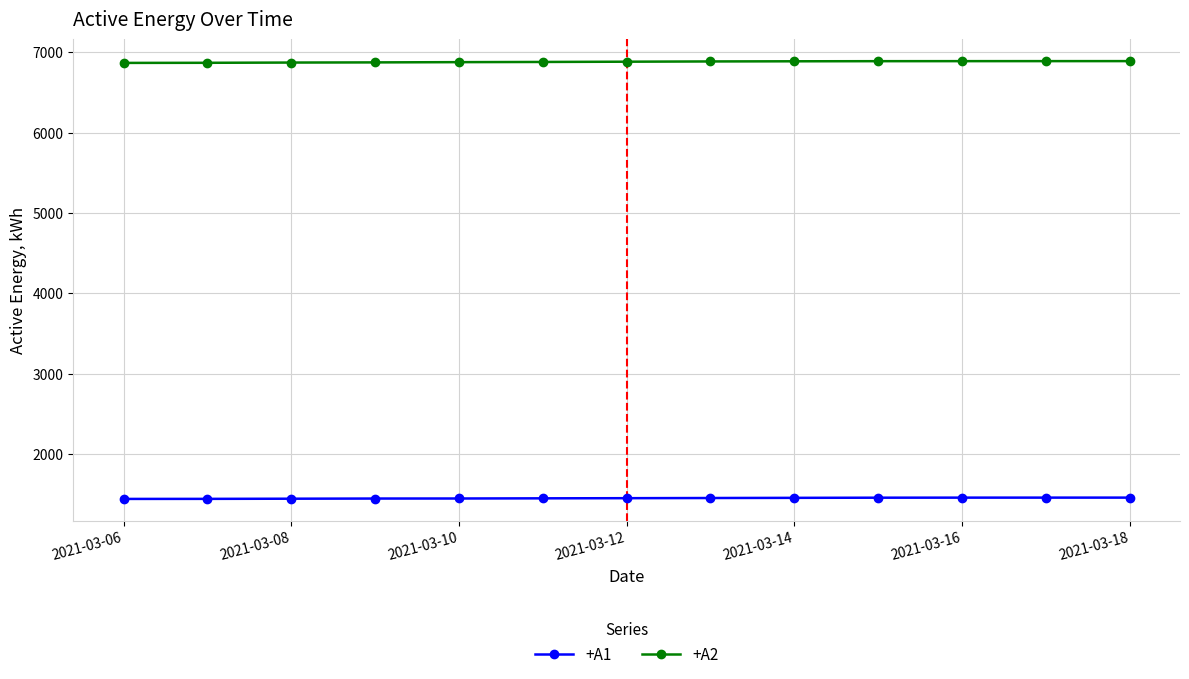

Which series has the largest range (max minus min)?

+A2